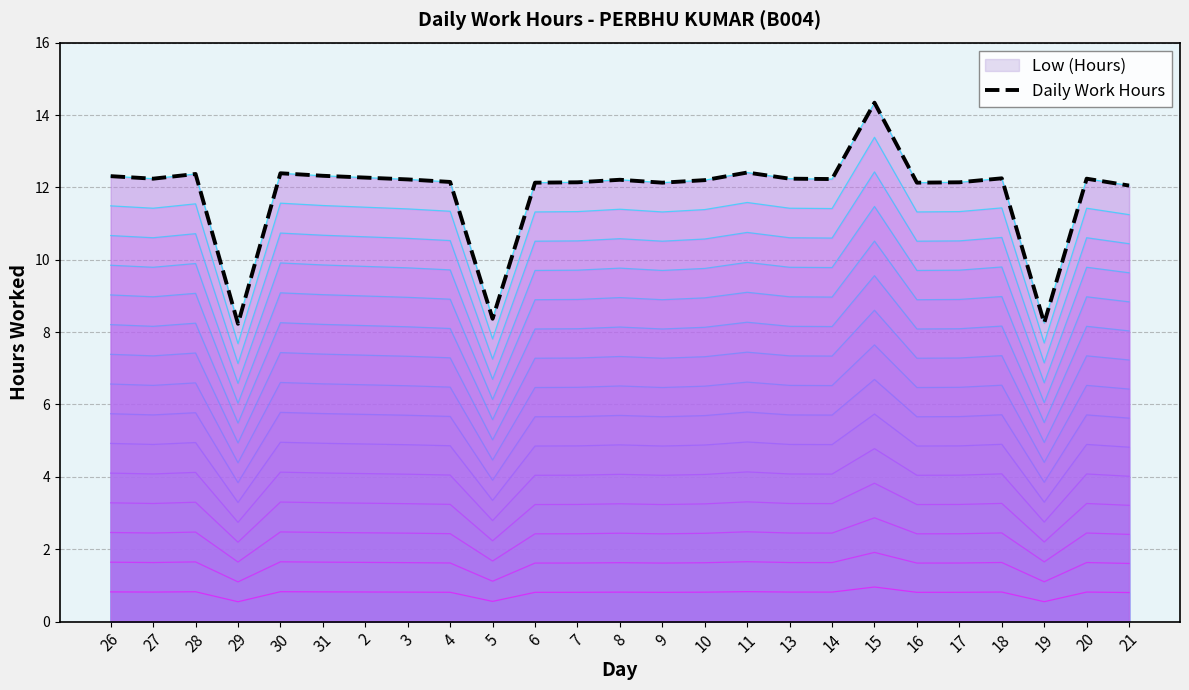

Which category has the highest value across all series?

15